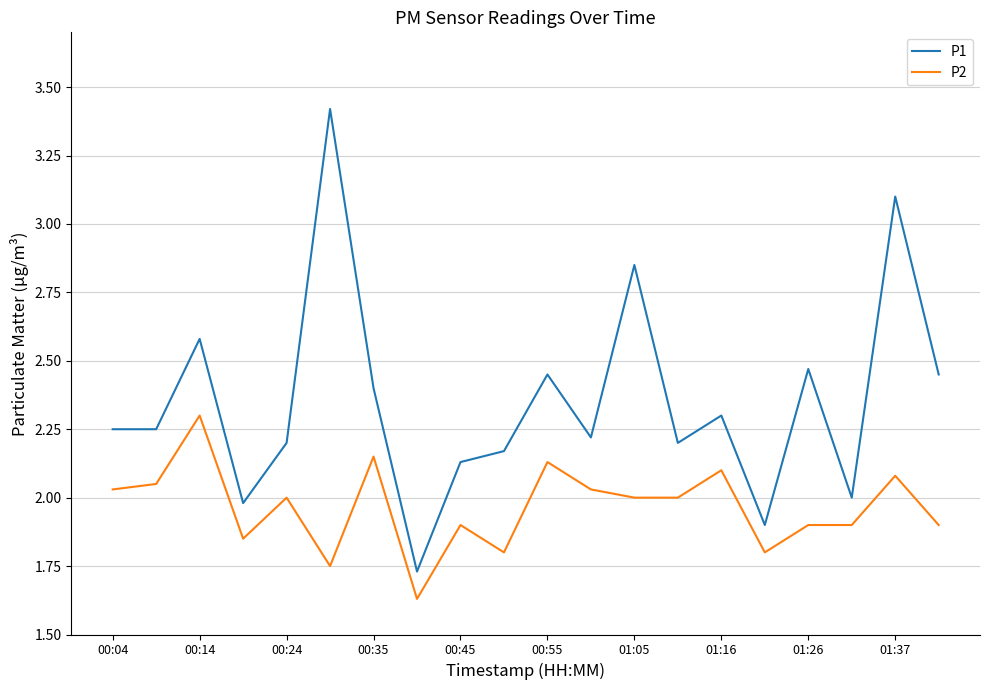

What is the maximum value for P2?

2.3